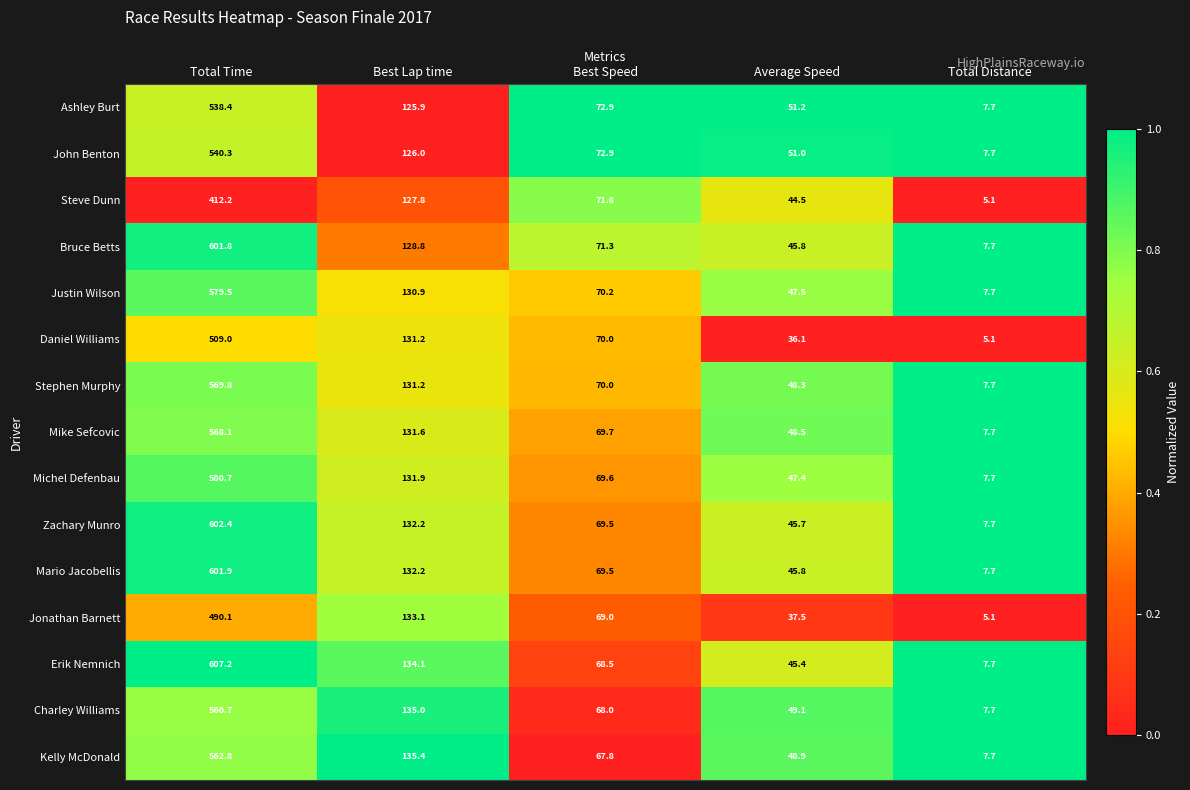

At which label does Michel Defenbau first exceed 69?

Total Time